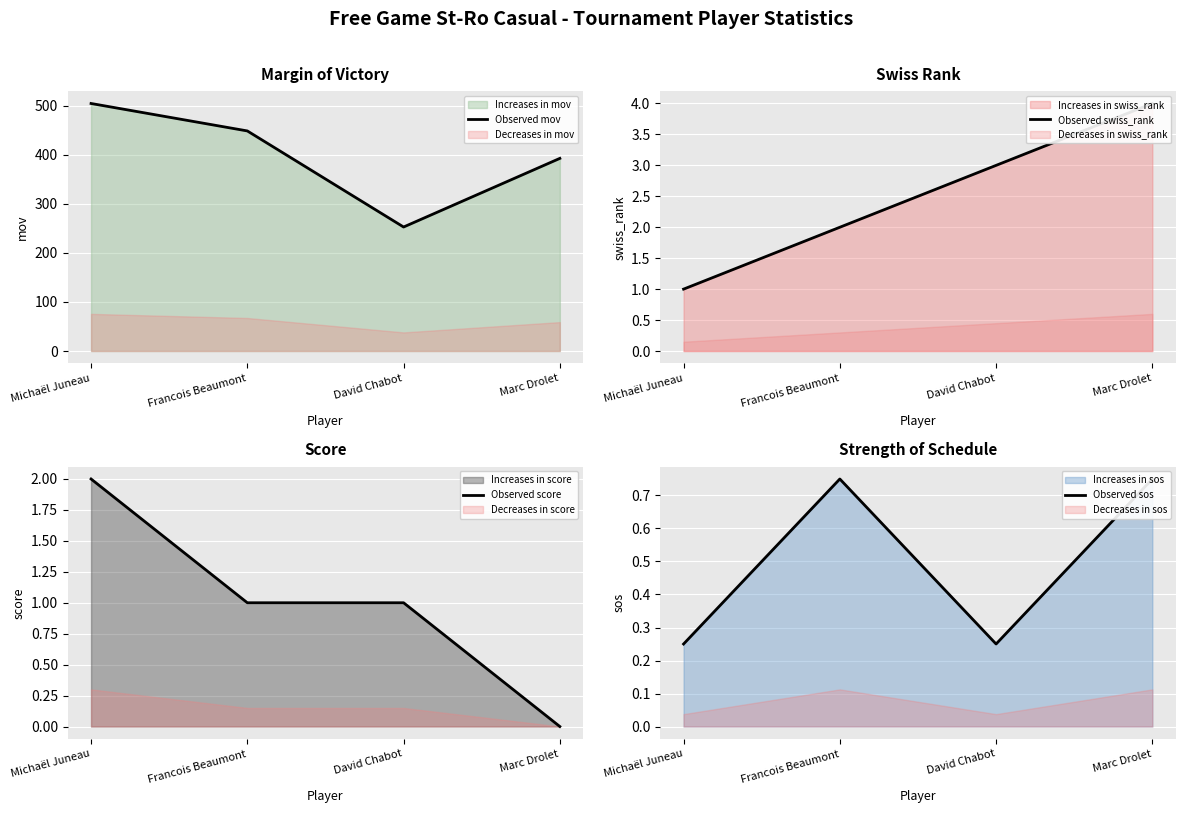

What is the approximate value of Observed swiss_rank at Michaël Juneau?

1.0